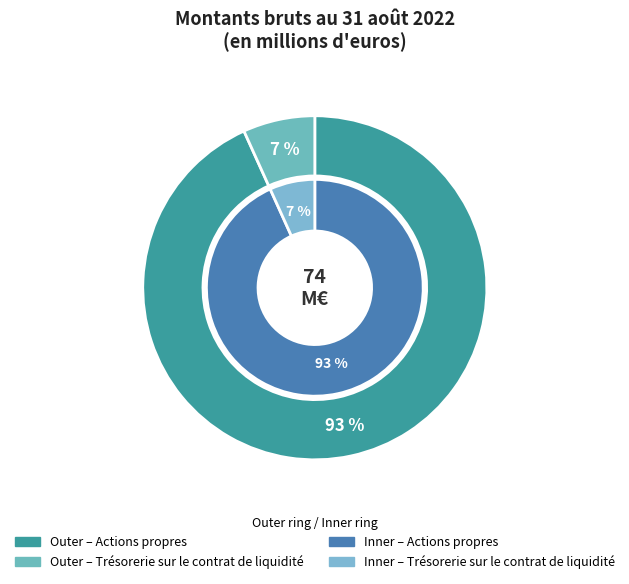

Which has a higher value, Trésorerie sur le contrat de liquidité or Actions propres?

Actions propres